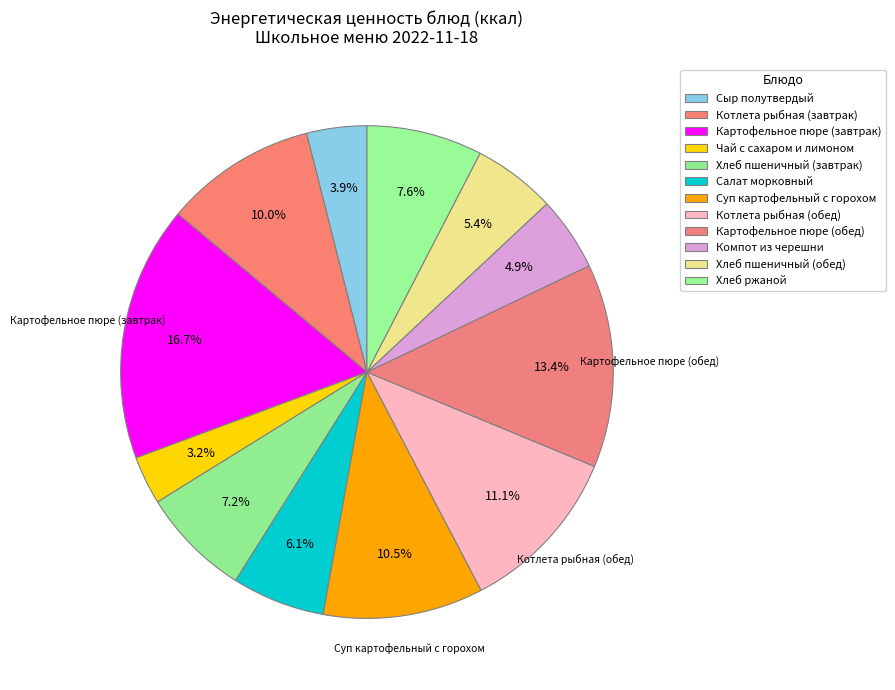

To the nearest percent, what is the difference between the largest and smallest slice percentages?

14%